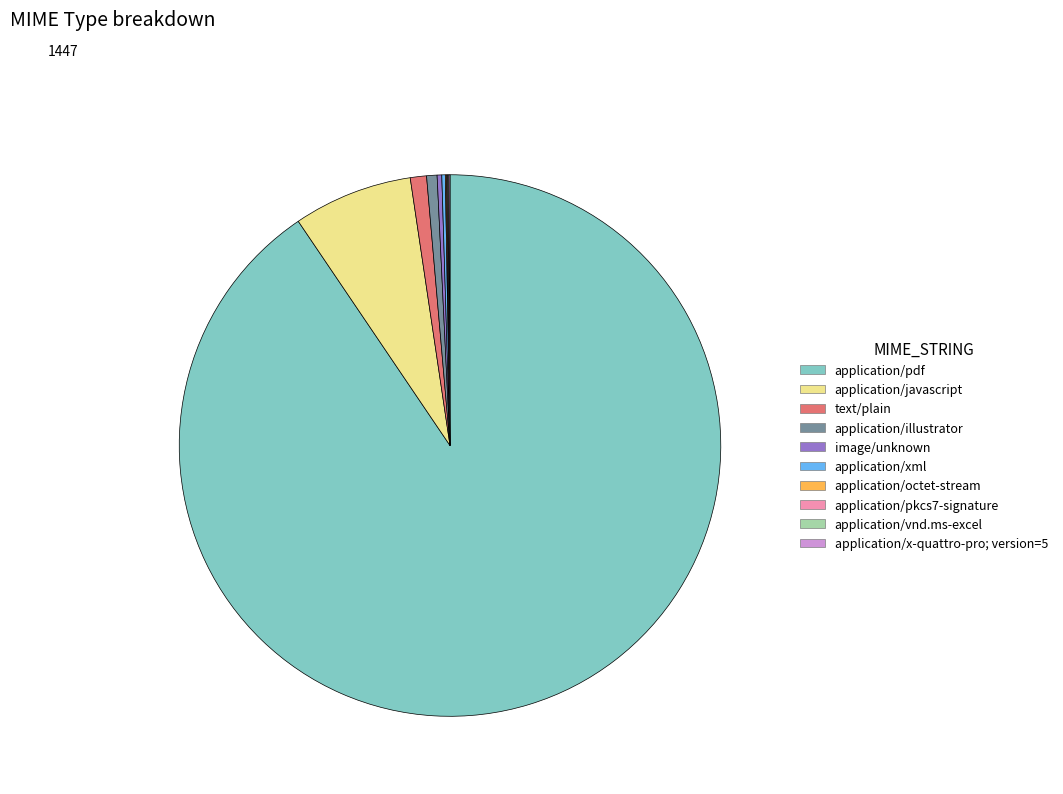

Is it true that text/plain is 1% of the pie?

True